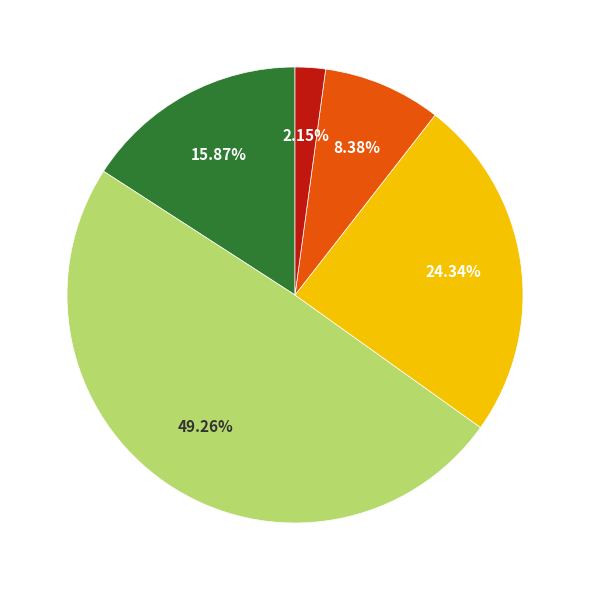

Does any single category account for the majority?

No